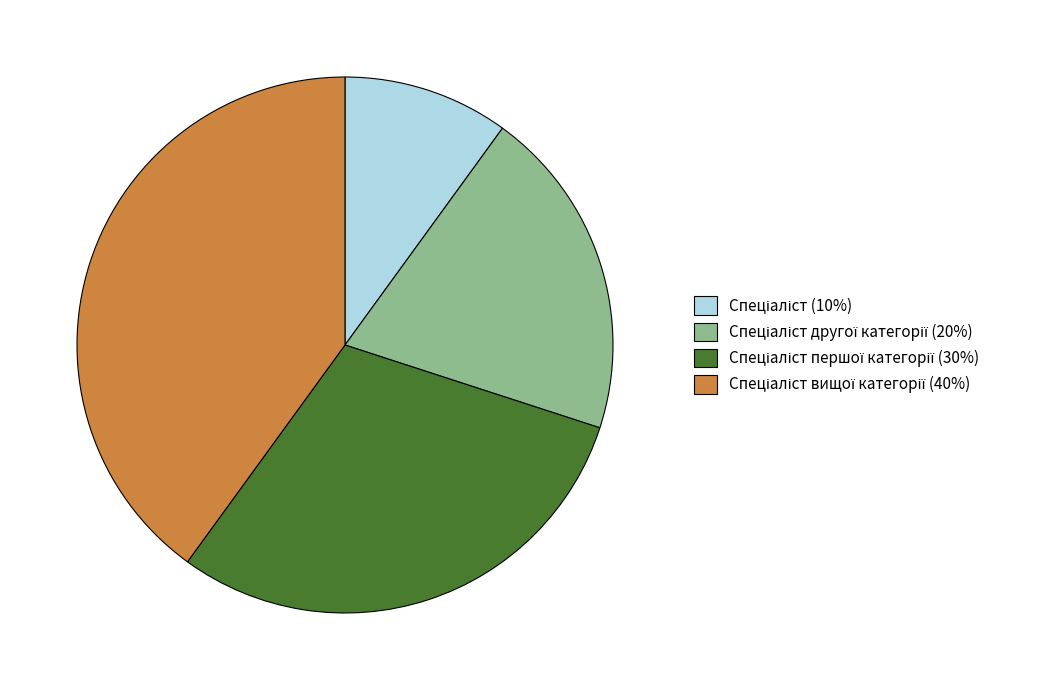

Is there a majority slice in this chart?

No